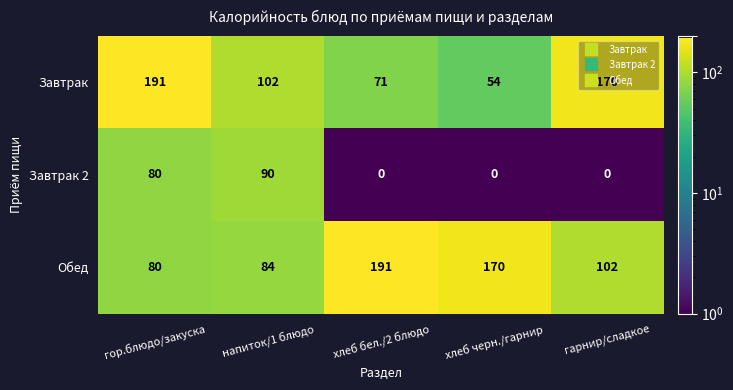

True or false: Завтрак has a value of 191 at гор.блюдо/закуска.

True